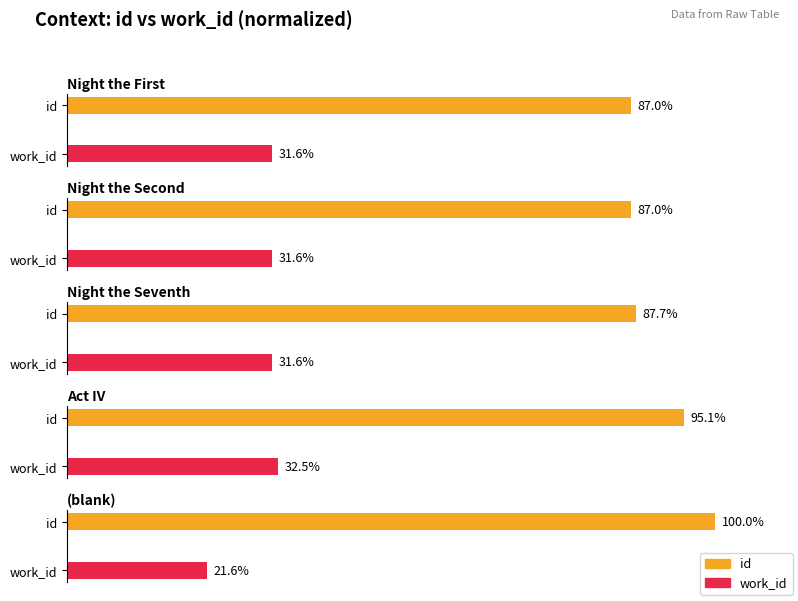

The value at 1 is 24.4. True or false?

False